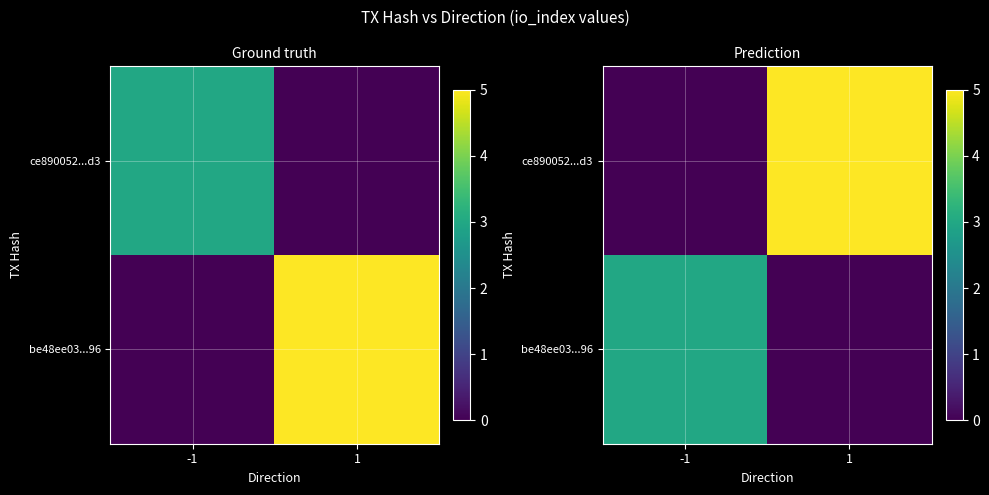

What value does the be48ee03...96 series have at -1?

3